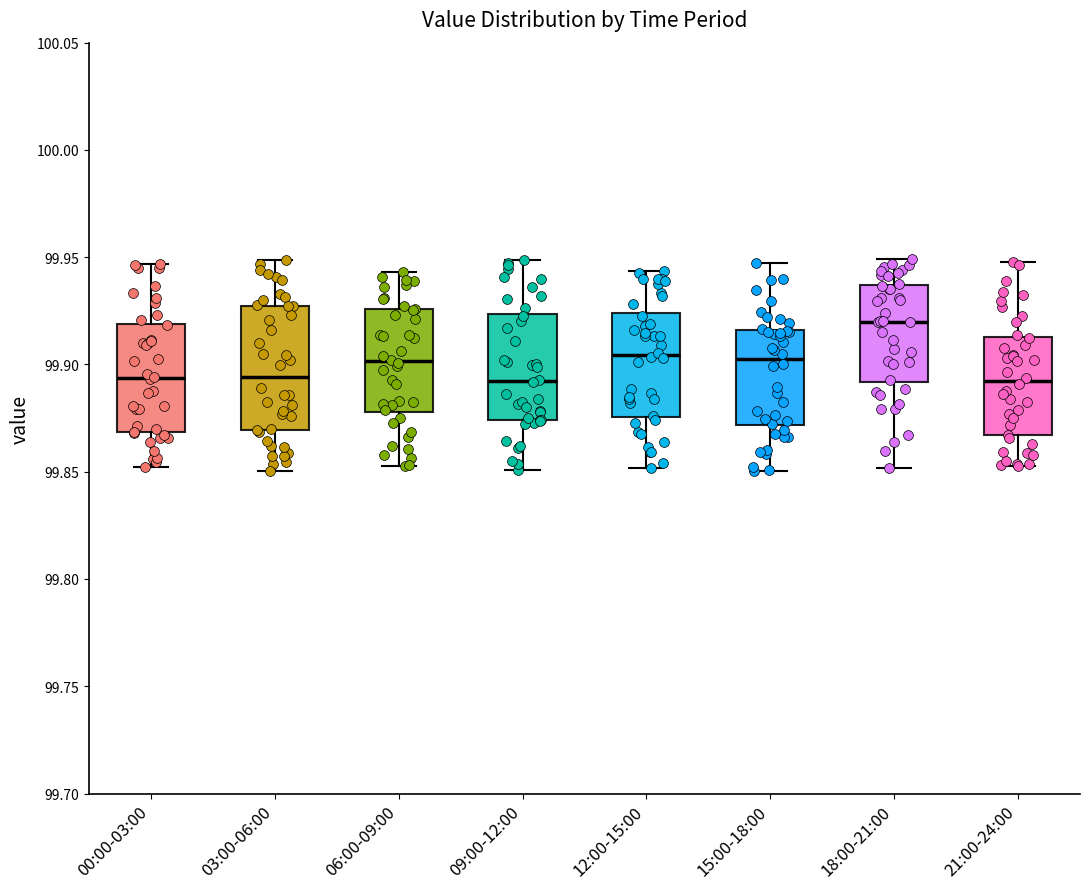

Reading left to right, transcribe this box plot: for each box, give where its median line is, the range the box spans, and where its two whiskers end, as read against the y-axis. The values are not printed on the chart, so give them approximately, as read against the axis.

00:00-03:00: median 99.895, box 99.870 to 99.920, whiskers 99.850 to 99.945
03:00-06:00: median 99.895, box 99.870 to 99.925, whiskers 99.850 to 99.950
06:00-09:00: median 99.900, box 99.880 to 99.925, whiskers 99.855 to 99.945
09:00-12:00: median 99.890, box 99.875 to 99.925, whiskers 99.850 to 99.950
12:00-15:00: median 99.905, box 99.875 to 99.925, whiskers 99.850 to 99.945
15:00-18:00: median 99.905, box 99.870 to 99.915, whiskers 99.850 to 99.945
18:00-21:00: median 99.920, box 99.890 to 99.935, whiskers 99.850 to 99.950
21:00-24:00: median 99.890, box 99.865 to 99.915, whiskers 99.855 to 99.950